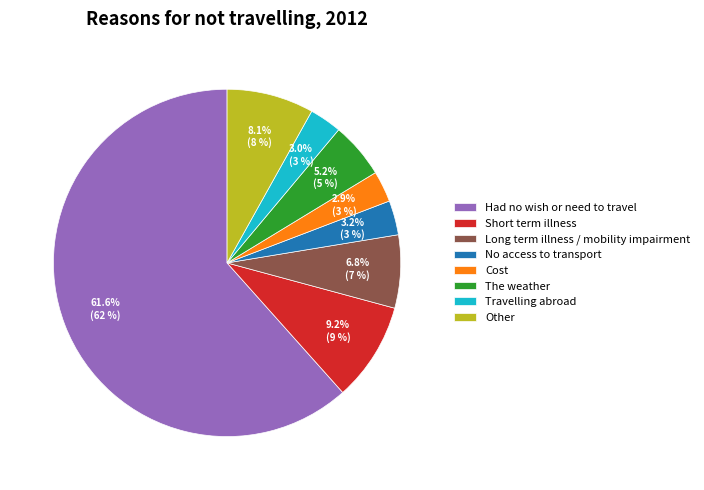

Combined, do Travelling abroad and Cost account for over 50%?

No